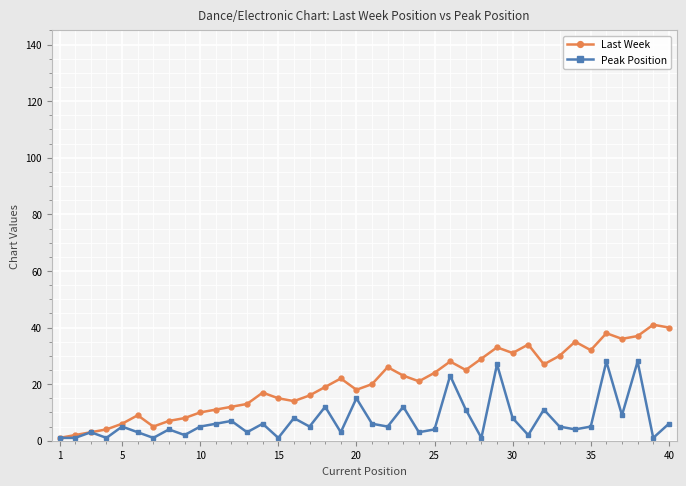

Reading left to right, extract all data points from this chart.

Last Week: 1	2	3	4	6	9	5	7	8	10	11	12	13	17	15	14	16	19	22	18	20	26	23	21	24	28	25	29	33	31	34	27	30	35	32	38	36	37	41	40
Peak Position: 1	1	3	1	5	3	1	4	2	5	6	7	3	6	1	8	5	12	3	15	6	5	12	3	4	23	11	1	27	8	2	11	5	4	5	28	9	28	1	6